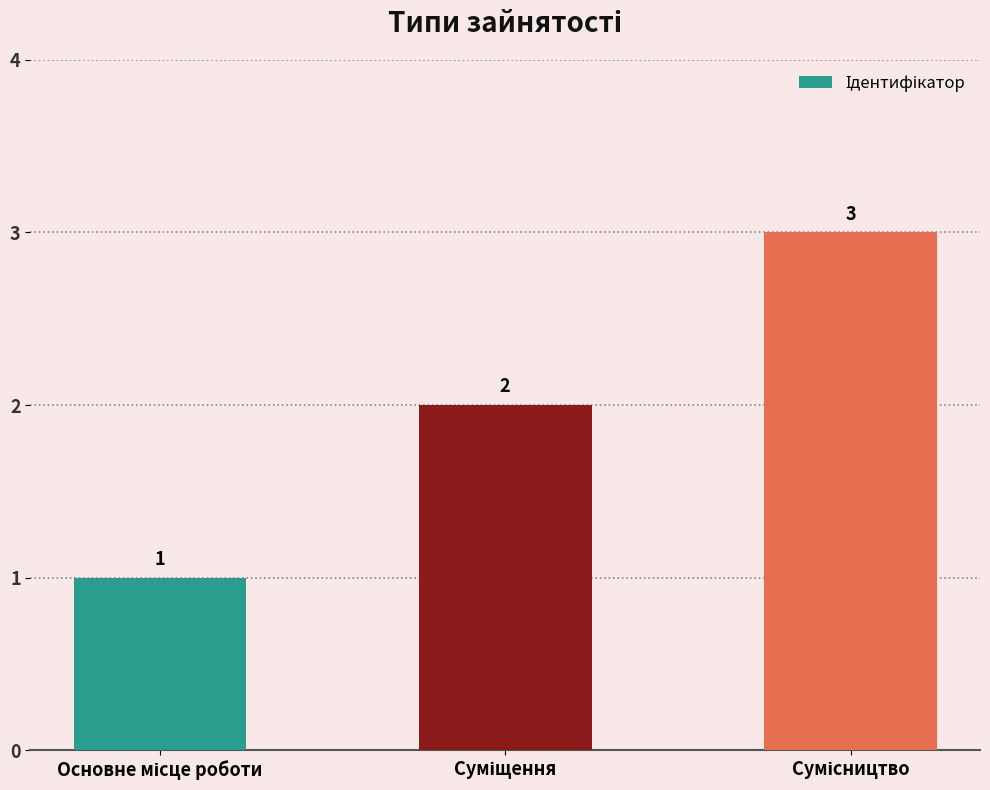

What is the greatest value displayed?

3